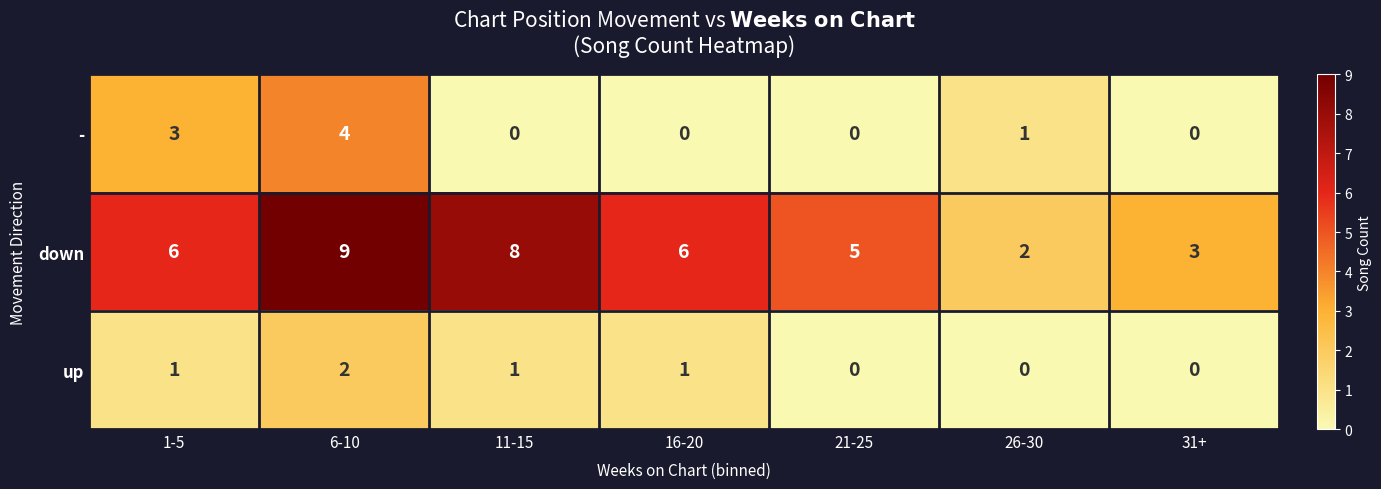

Which series has the largest total across all categories?

down